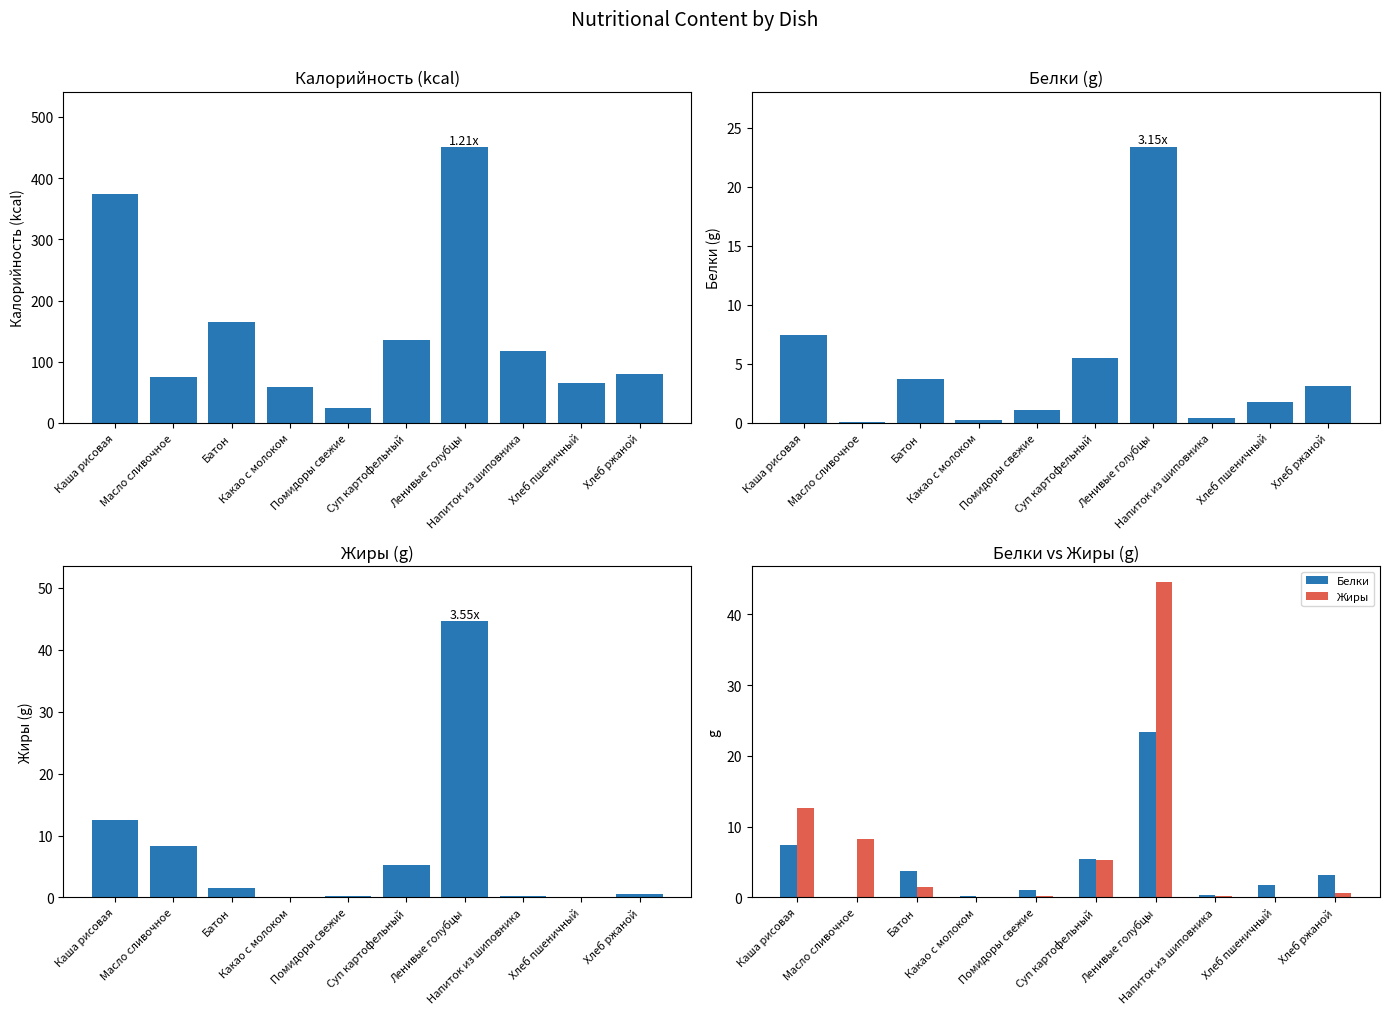

Rank the series by their maximum value, from highest to lowest.

Калорийность, Жиры, Белки